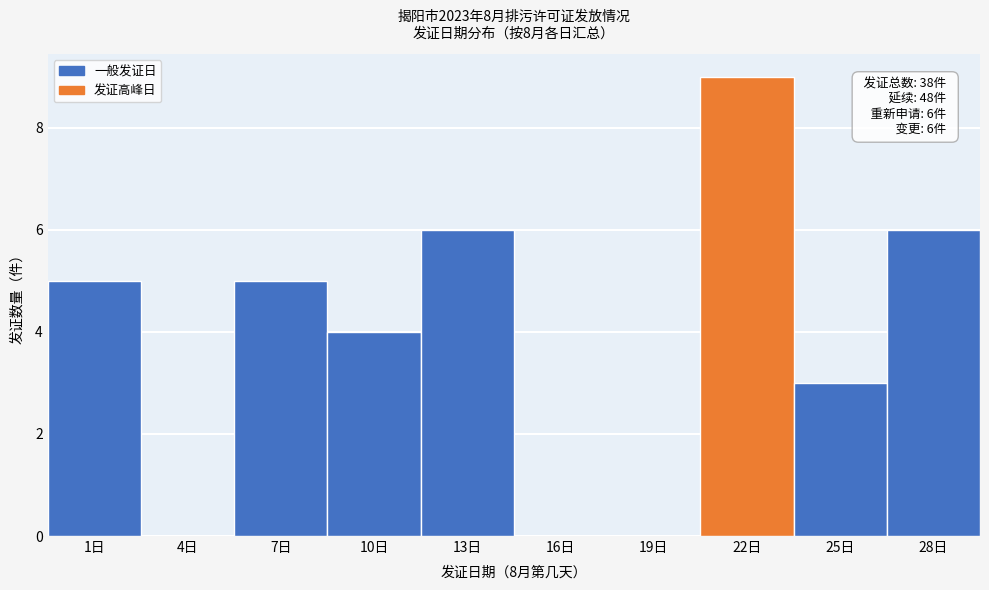

Reading left to right, transcribe all the data shown in this chart.

1日=5	4日=0	7日=5	10日=4	13日=6	16日=0	19日=0	22日=9	25日=3	28日=6